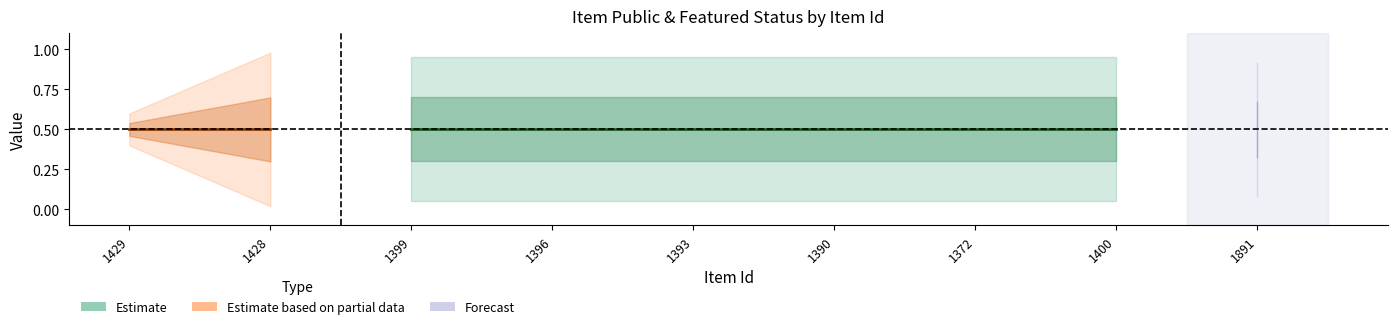

What is the total value across all series at 1429?

1